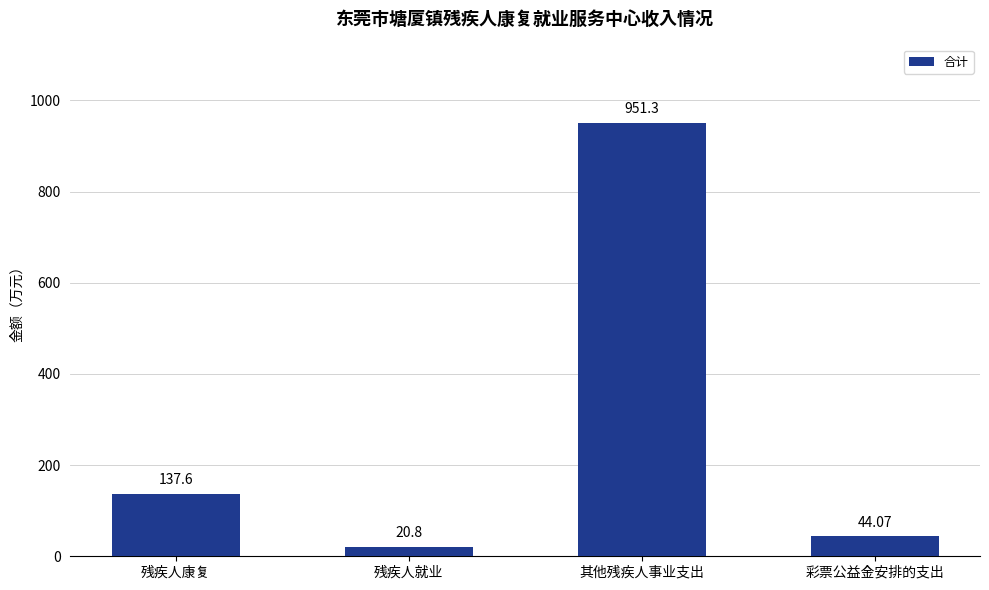

Where is the data nearest to the value 486?

残疾人康复